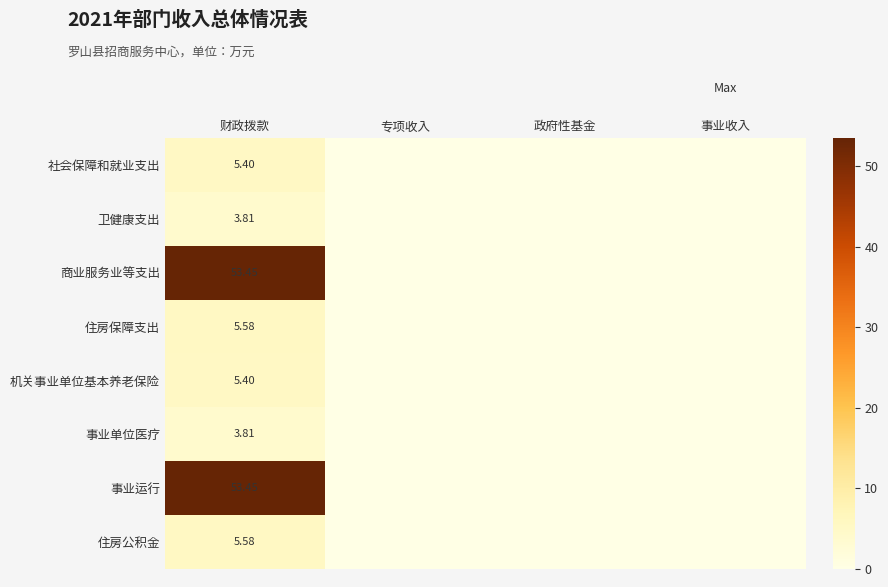

At which category does the chart reach its peak across all series?

财政拨款